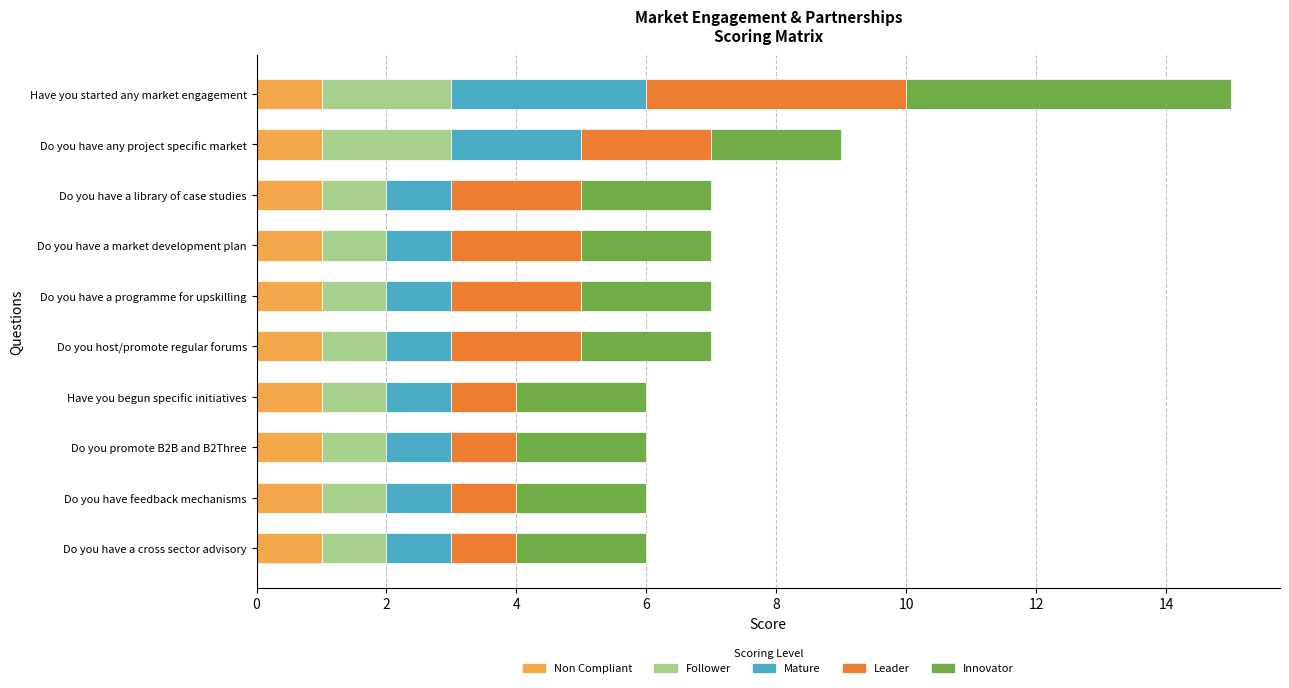

What is the total value across all series at Do you have a market development plan?

7